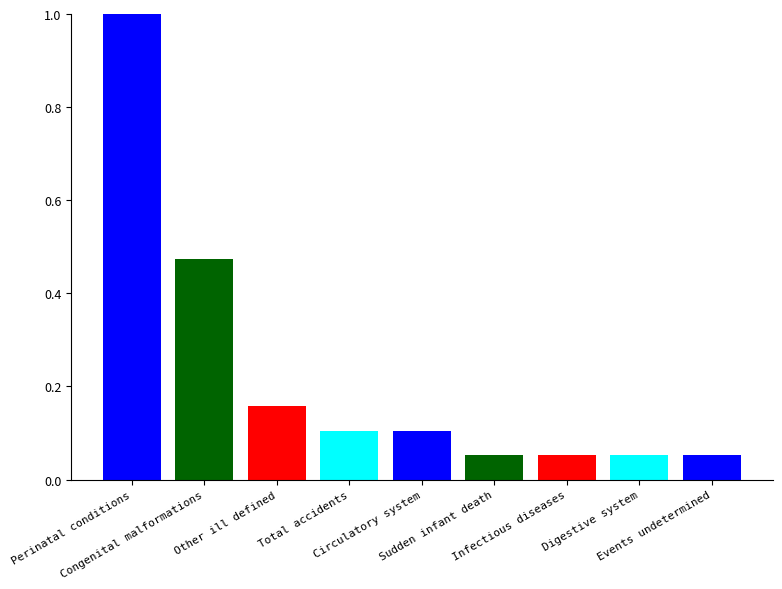

What is the greatest value displayed?

1.0